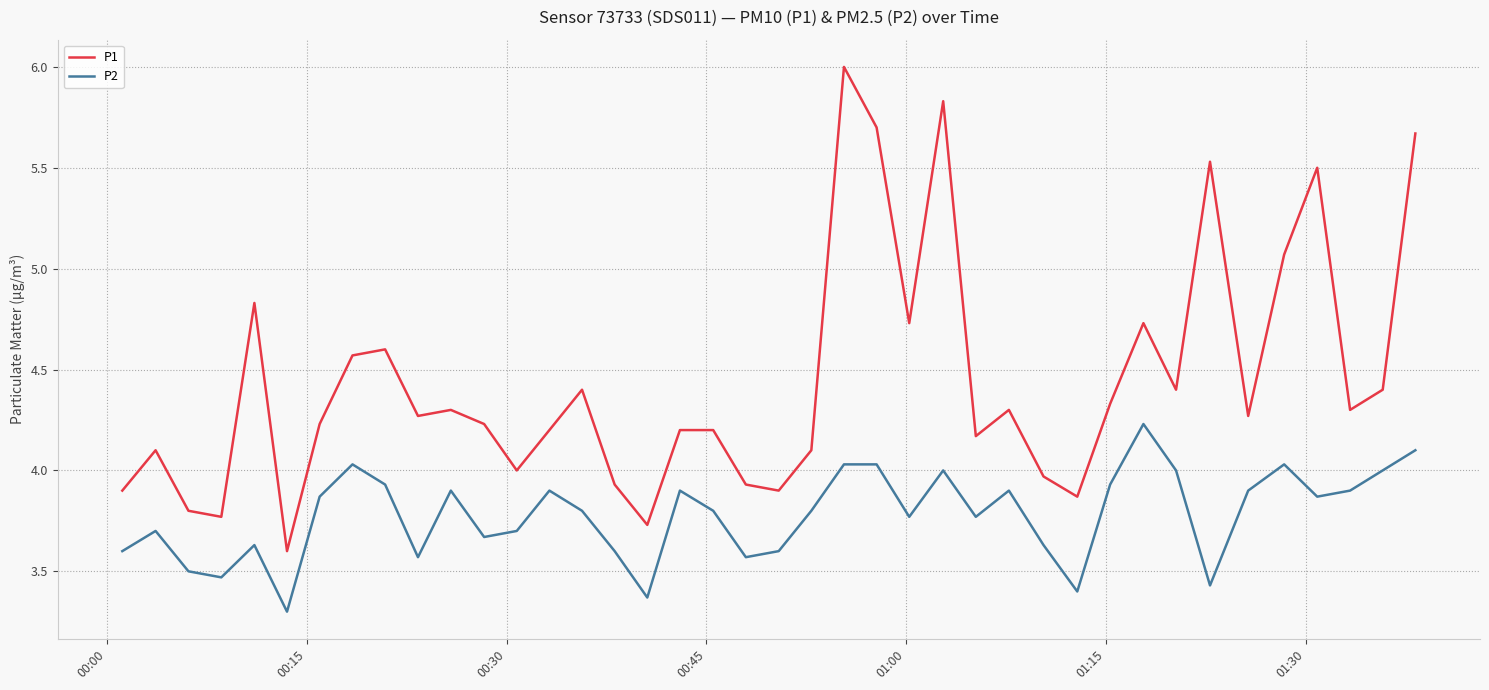

What is the smallest value displayed?

3.3